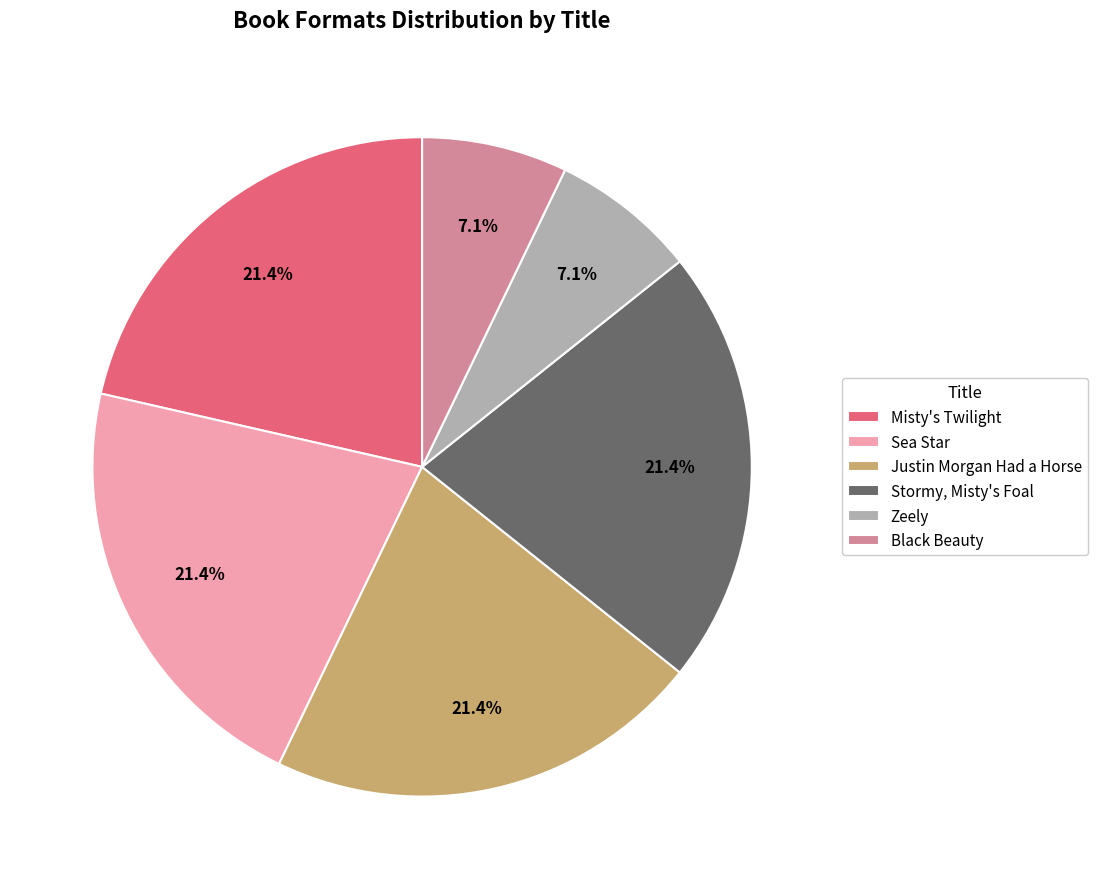

Which has a higher value, Justin Morgan Had a Horse or Black Beauty?

Justin Morgan Had a Horse